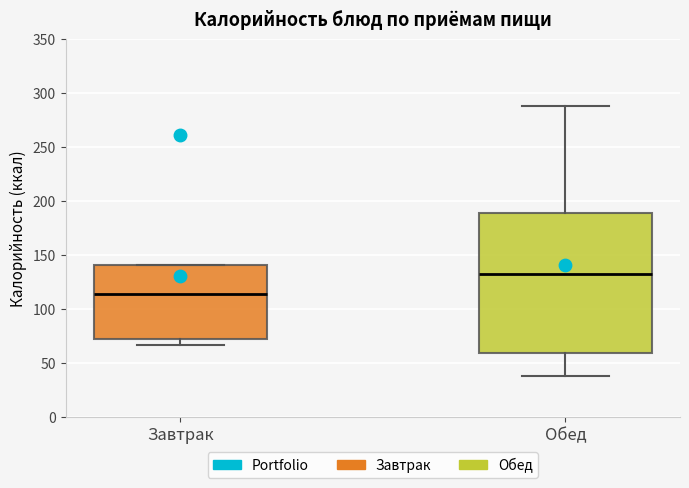

Reading left to right, transcribe this box plot: for each box, give where its median line is, the range the box spans, and where its two whiskers end, as read against the y-axis. The values are not printed on the chart, so give them approximately, as read against the axis.

Завтрак: median 115, box 75 to 140, whiskers 65 to 140
Обед: median 130, box 60 to 190, whiskers 40 to 290